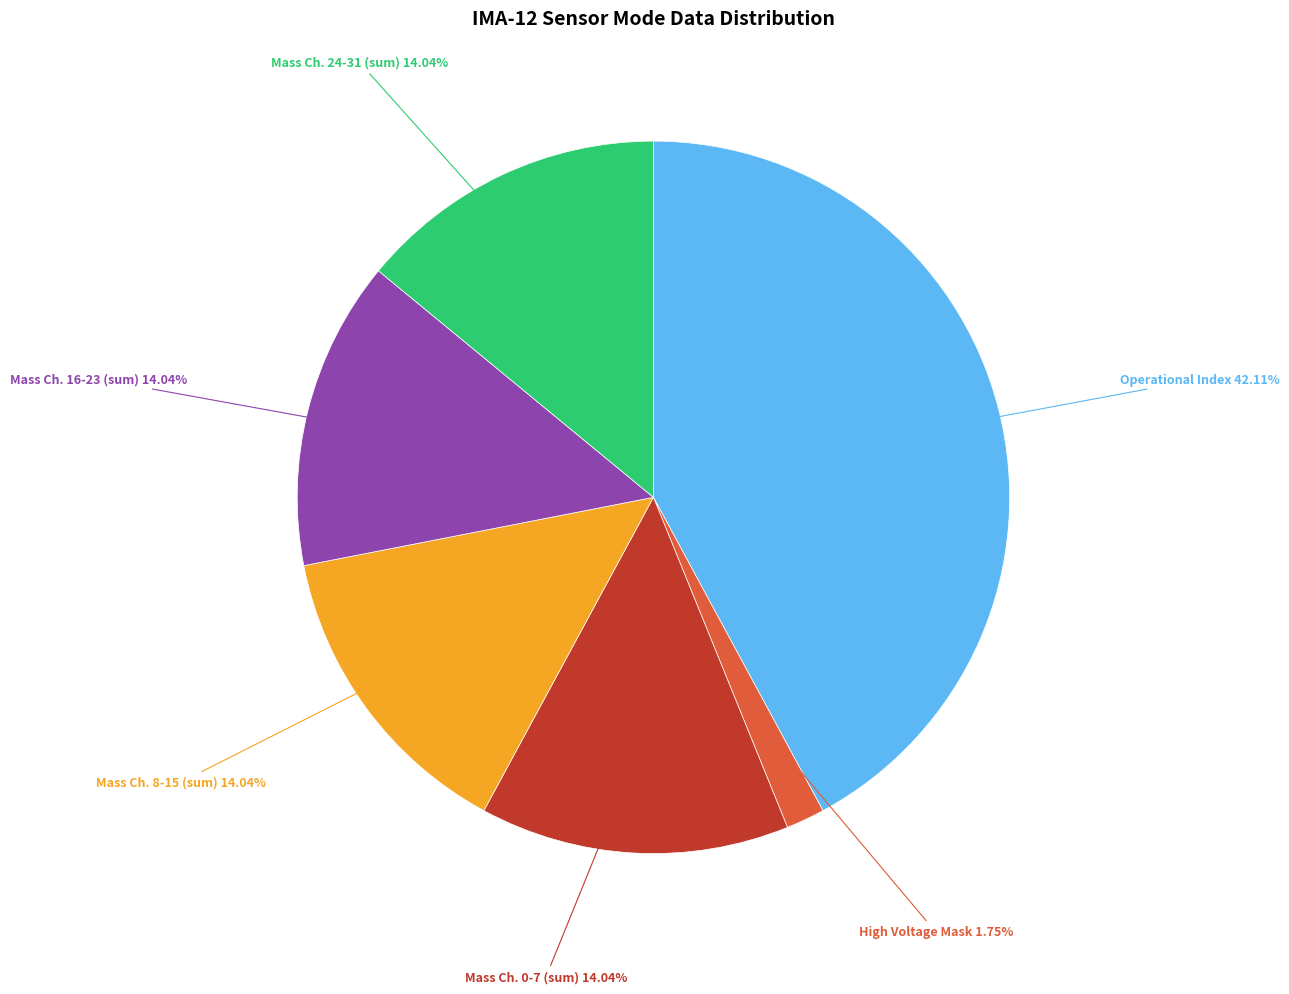

Is there a majority slice in this chart?

No